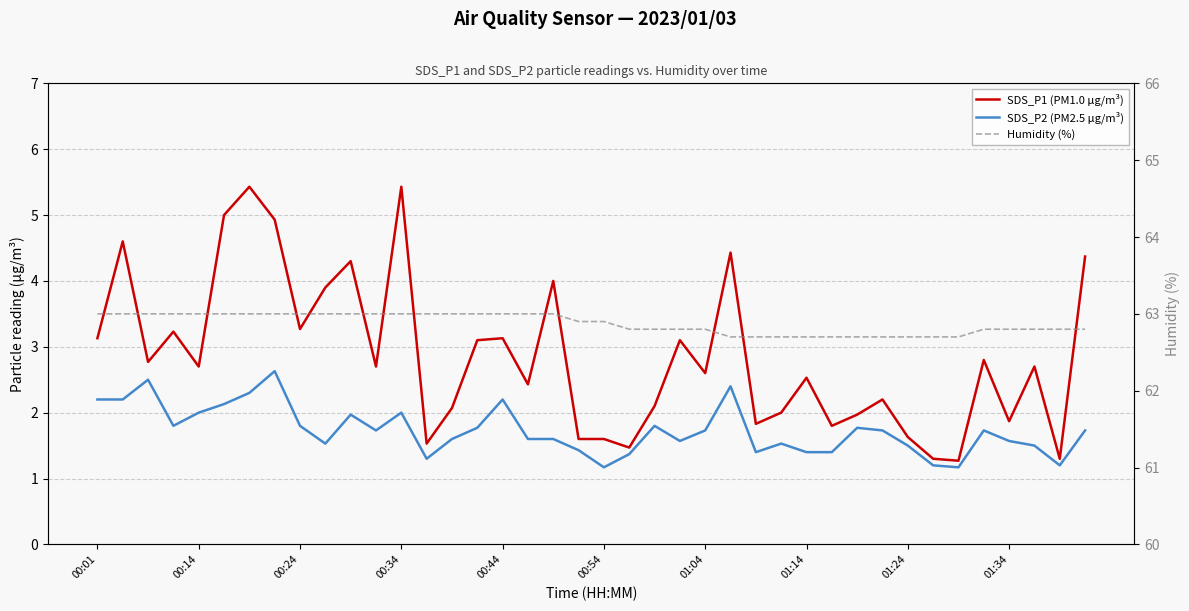

True or false: Humidity (%) has more than 0 points higher than both neighbors.

False